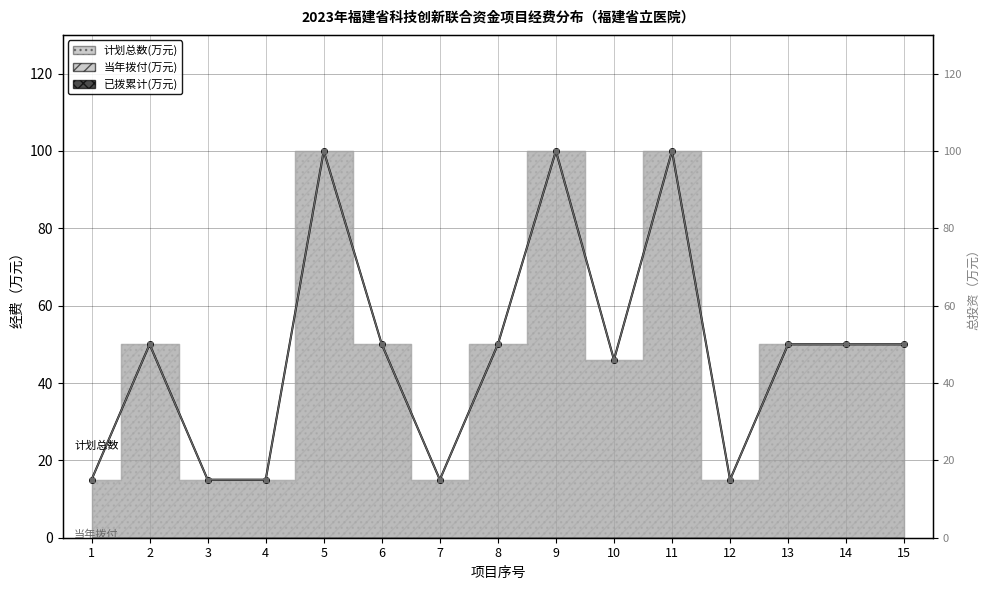

In 当年拨付(万元), how many points are higher than both neighbors (excluding endpoints)?

4